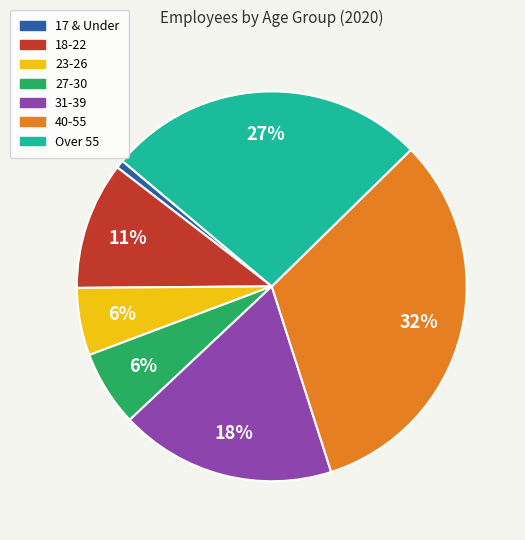

What is the smallest slice in the pie chart?

17 & Under